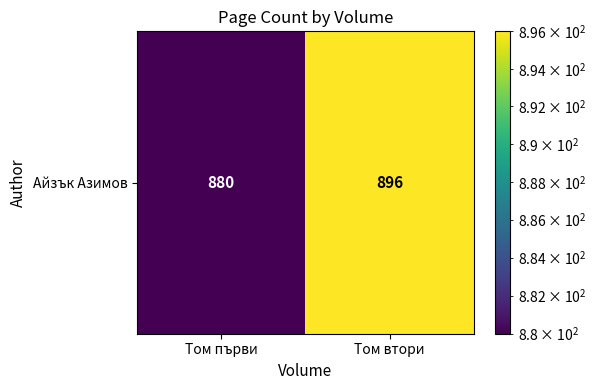

What is the average value?

888